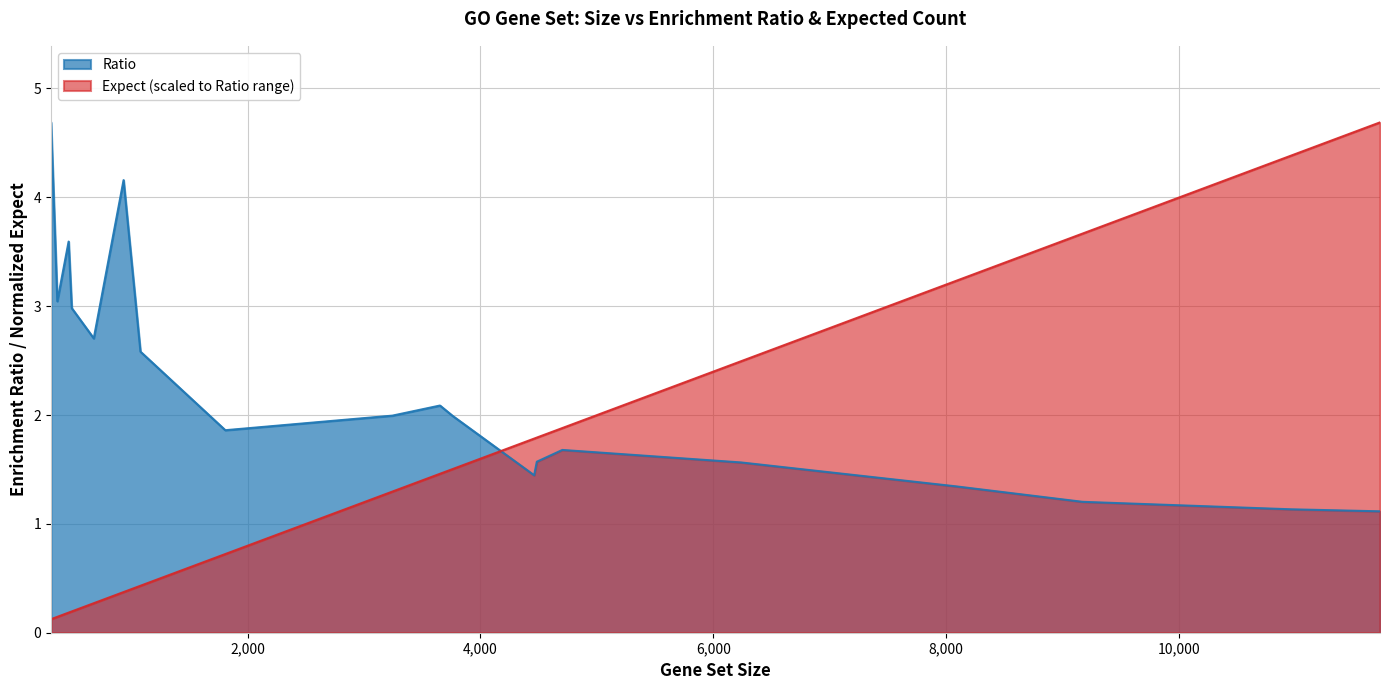

List the series in order of their overall mean, lowest first.

Expect, Ratio